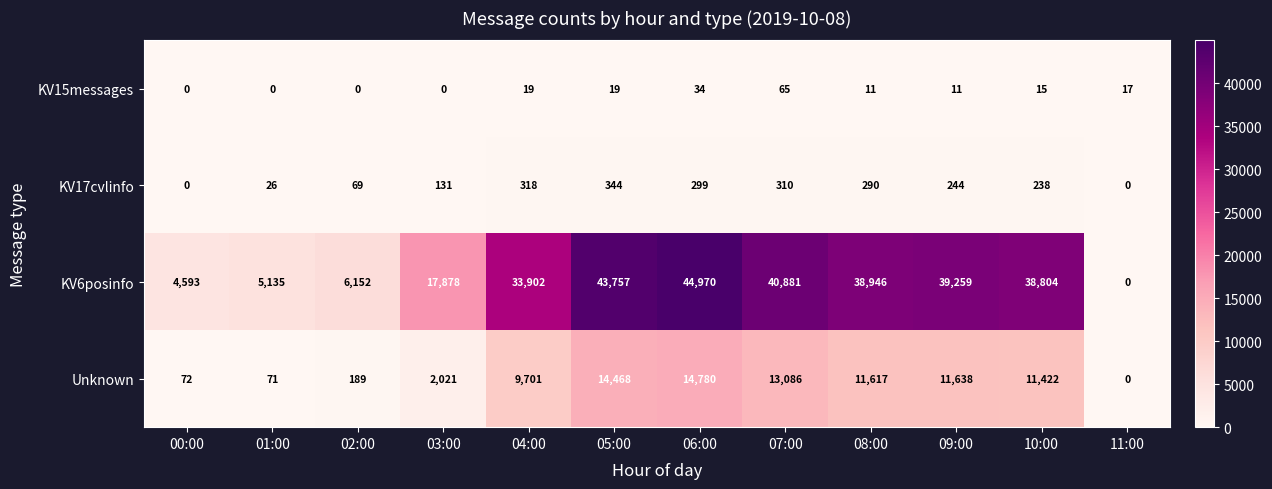

At how many categories does at least one series exceed 28008?

7